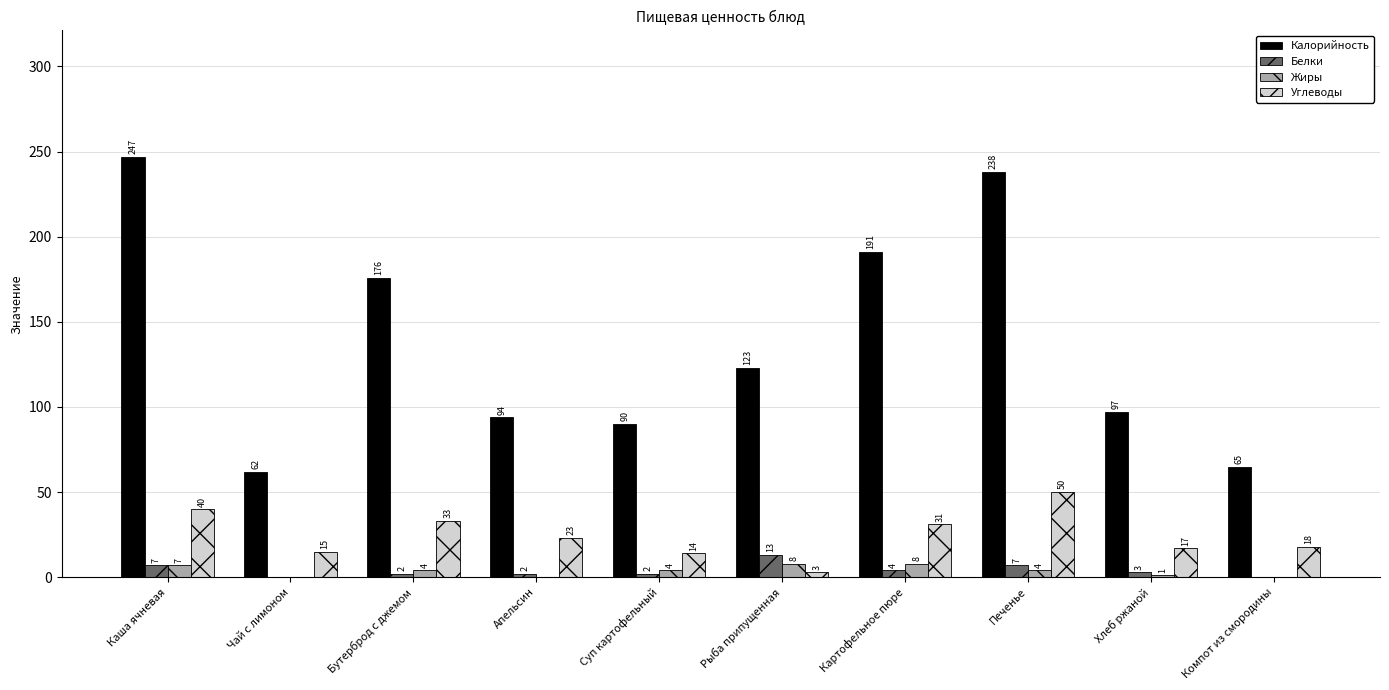

Between Бутерброд с джемом and Компот из смородины, which series saw the biggest shift?

Калорийность